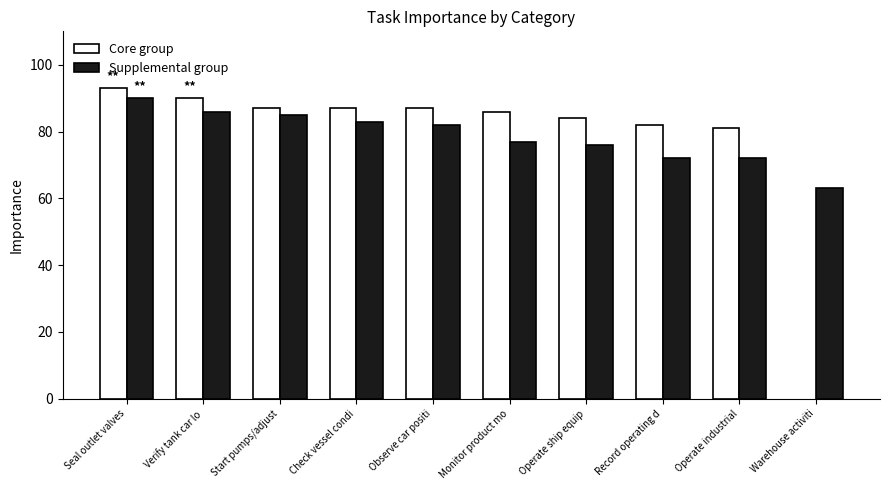

At Start pumps/adjust, list the series in order from smallest to largest.

Supplemental, Core